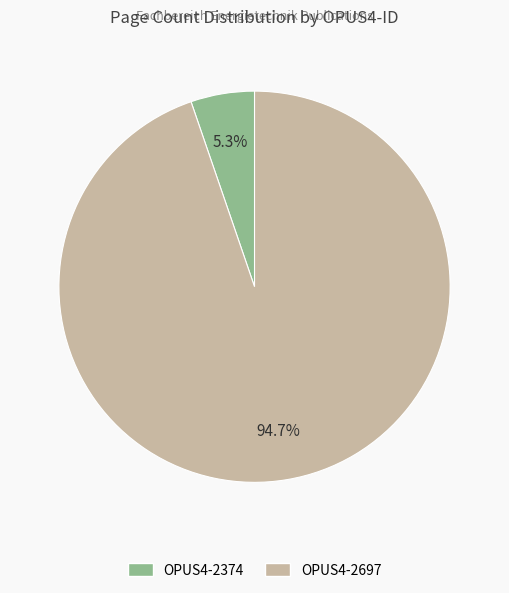

The OPUS4-2374 slice represents 16% of the pie. True or false?

False